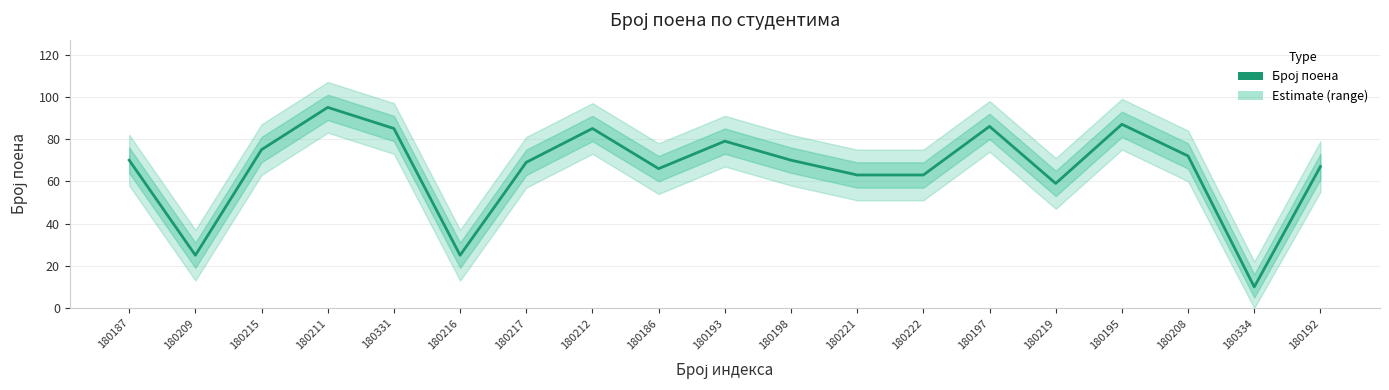

How many lines are shown in the chart?

1